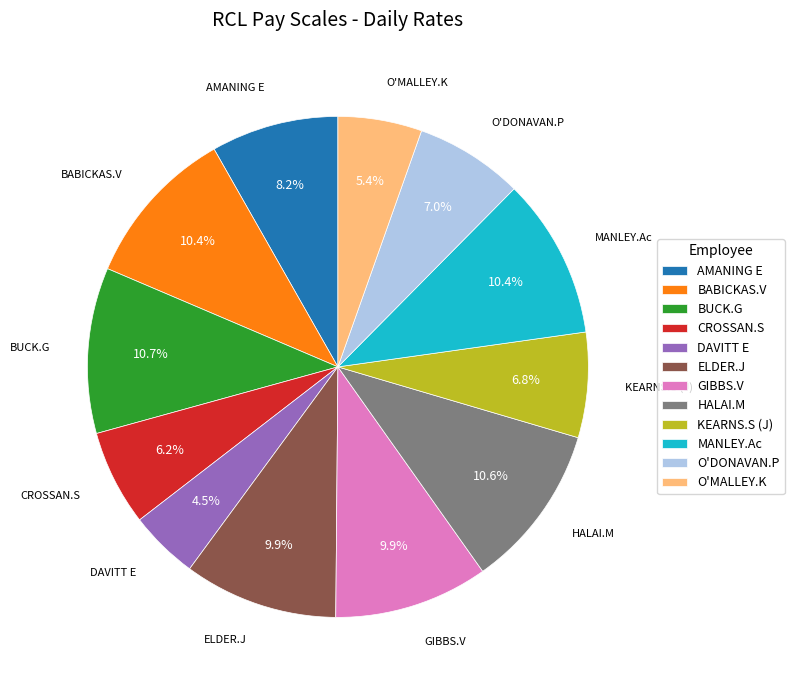

To the nearest percent, what is the difference between the largest and smallest slice percentages?

6%